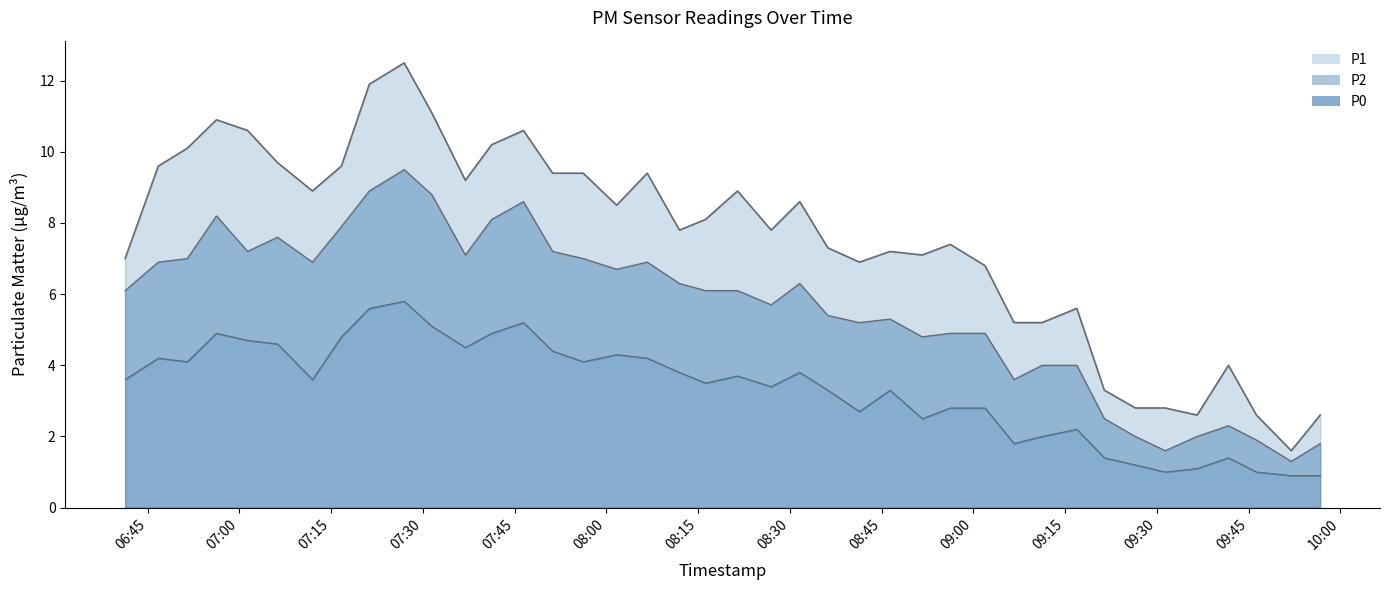

Which series has the largest total across all categories?

P1